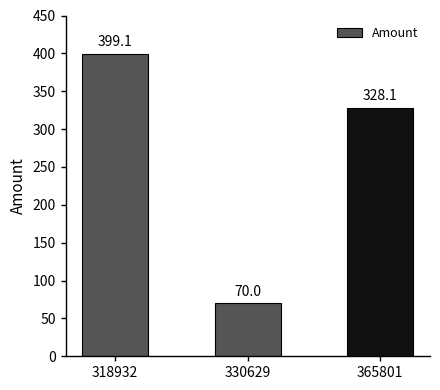

What is the change in value from 318932 to 365801?

-71.0